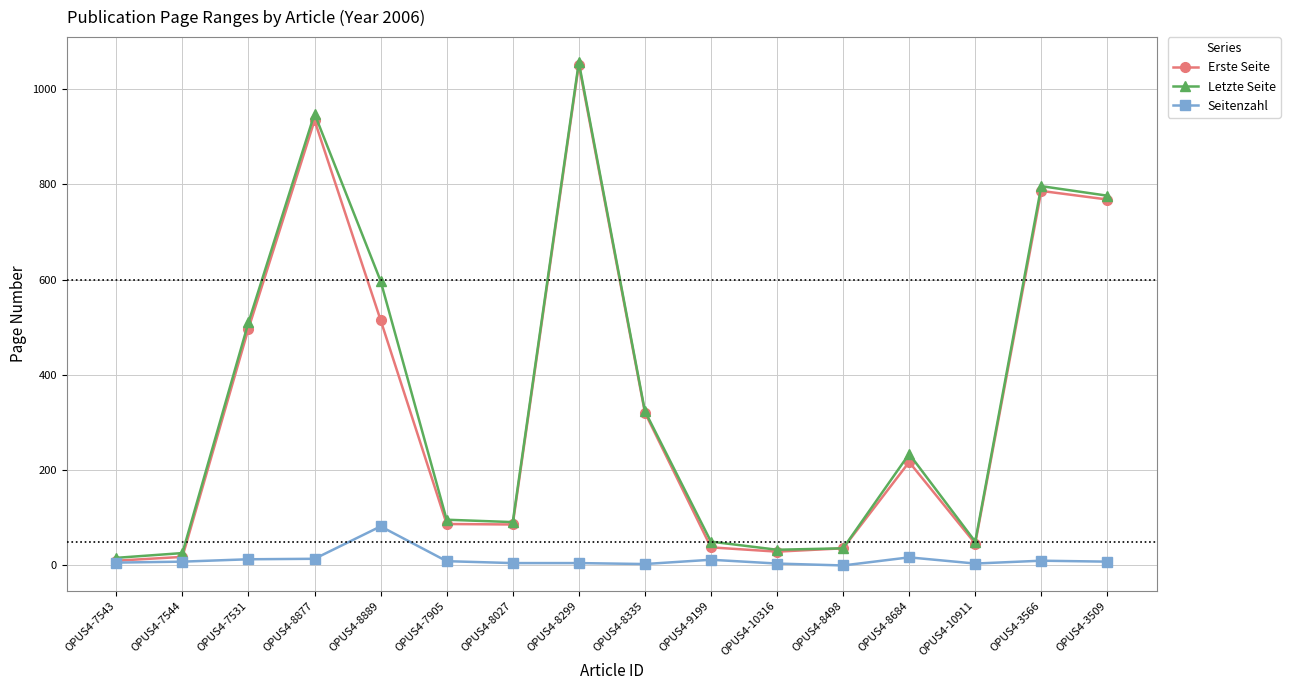

What is the total value across all series at OPUS4-8335?

648